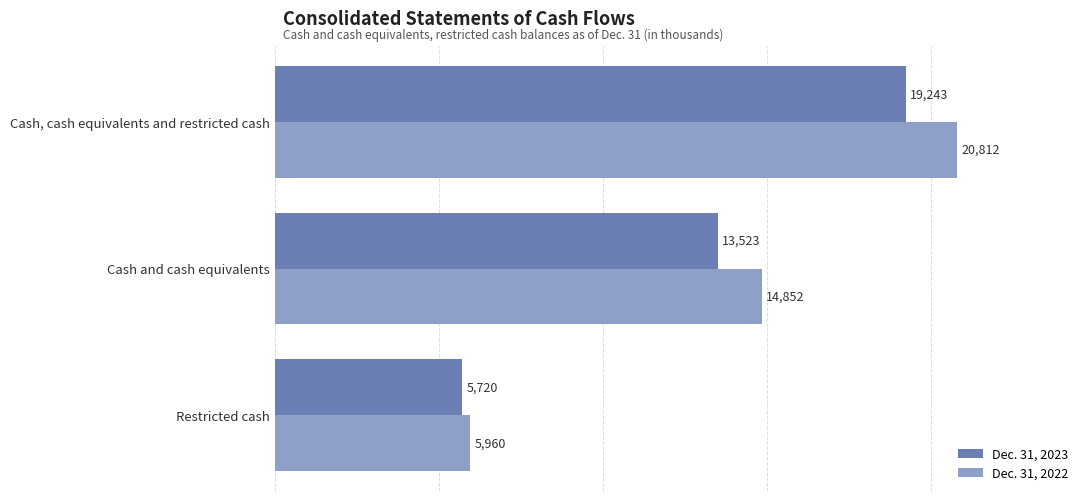

What is the spread (max minus min) of values at Restricted cash?

240